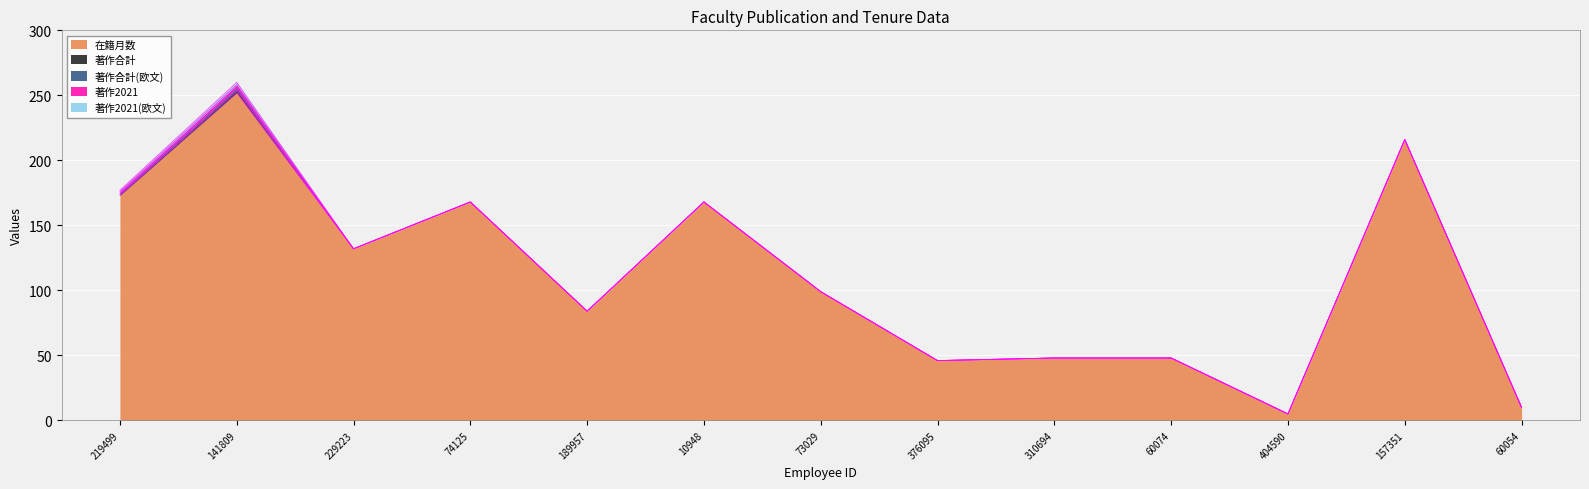

Is it true that 著作合計 equals 0 at 10948?

True